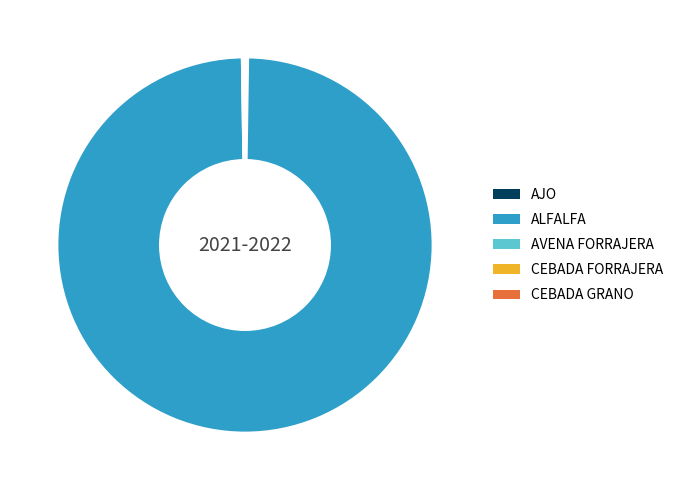

Does any single category account for the majority?

Yes